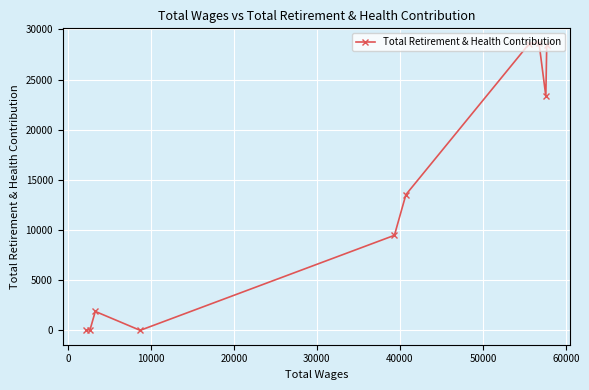

What is the difference between the second highest and second lowest values?

28530